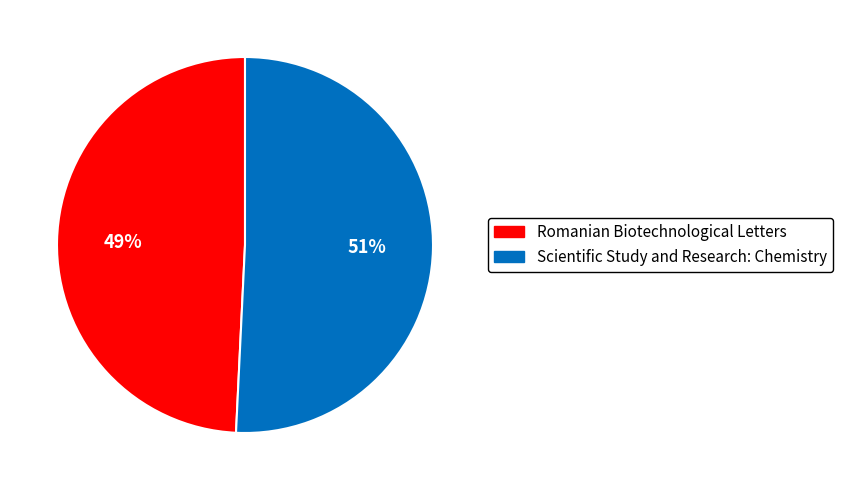

Combined, do Romanian Biotechnological Letters and Scientific Study and Research: Chemistry account for over 50%?

Yes